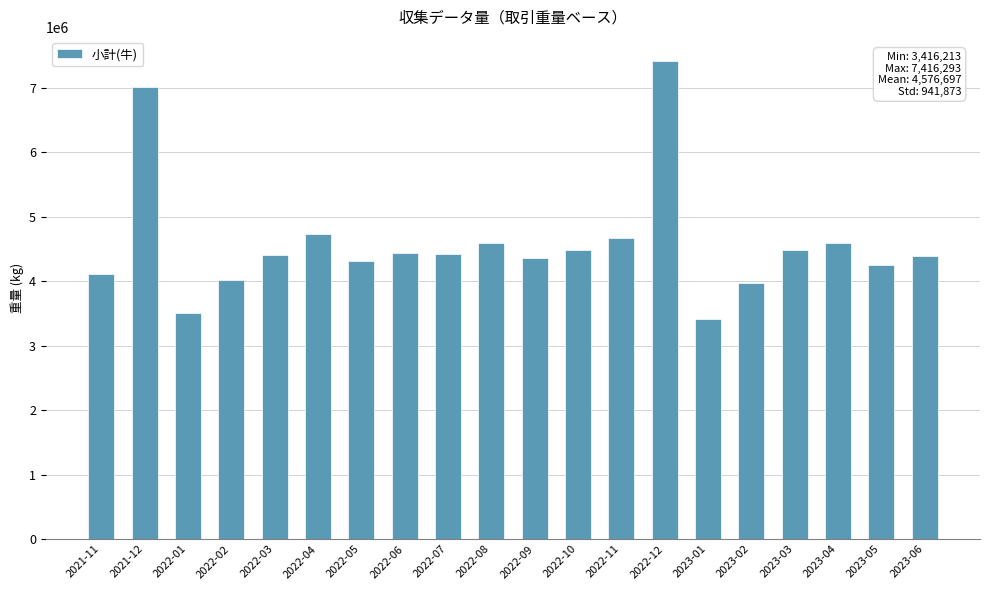

What is the change in value from 2021-12 to 2022-03?

-2597965